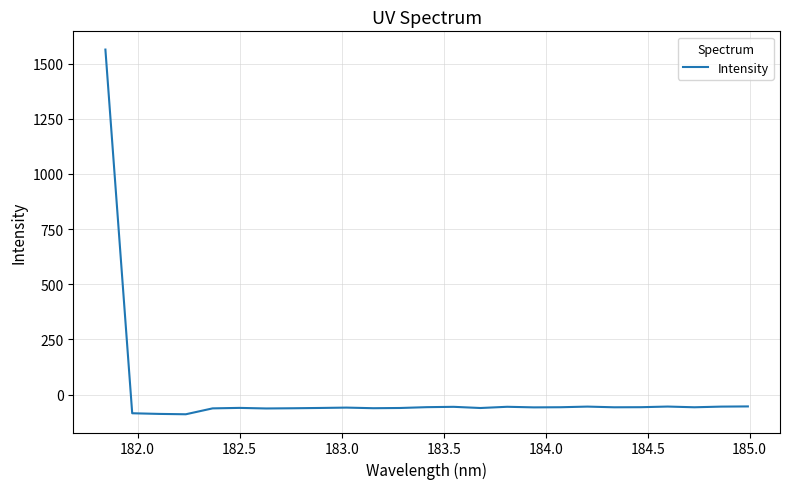

What is the greatest value displayed?

1563.7